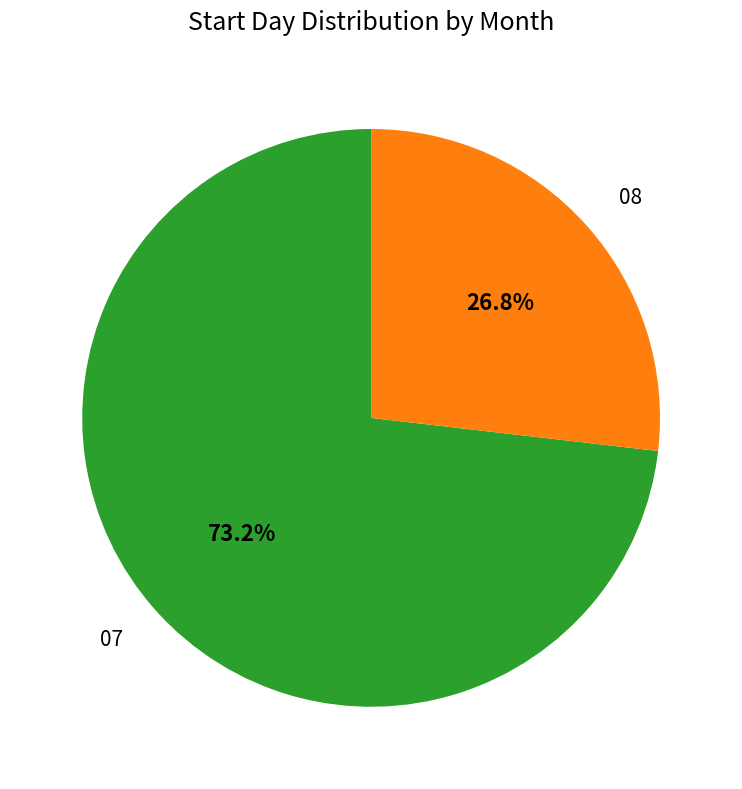

How much of the chart is everything except 08?

73.2%